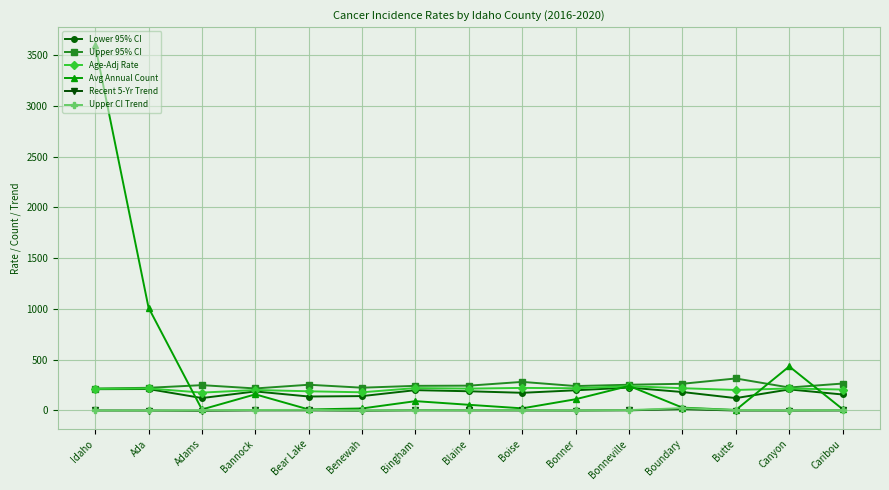

The value of Avg Annual Count at Bear Lake is 10.0. True or false?

True